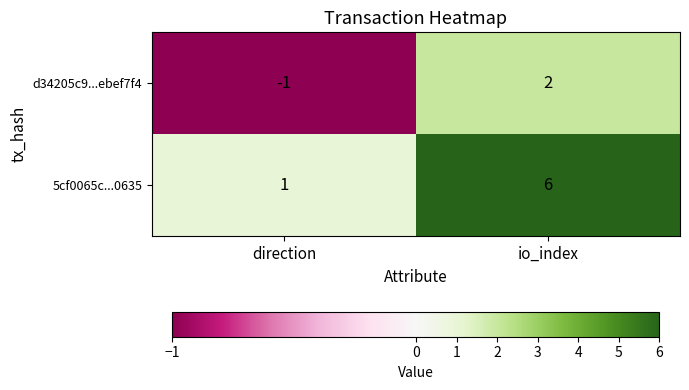

What is the difference between the maximum and minimum values in the 5cf0065c...0635 series?

5